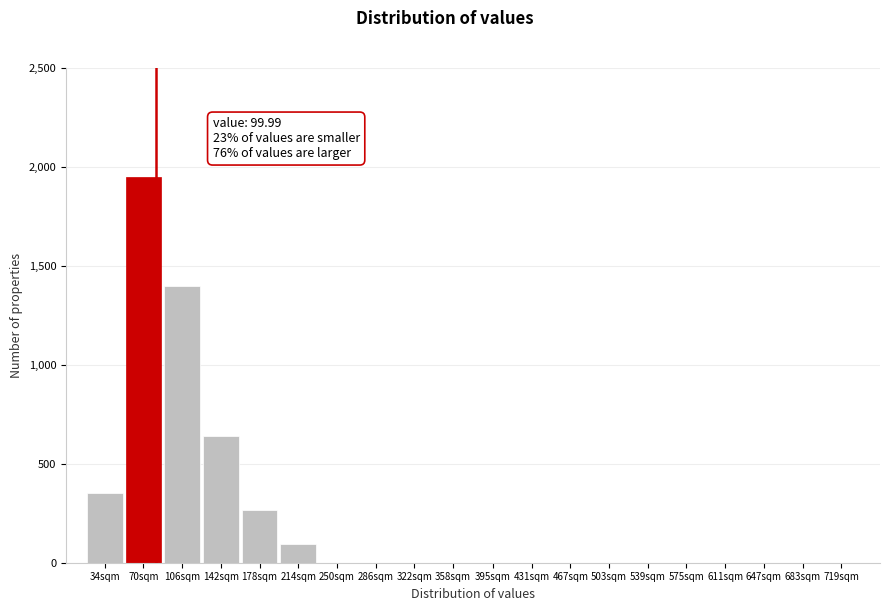

Reading left to right, what are all the values shown in this chart?

34sqm=350	70sqm=1950	106sqm=1400	142sqm=640	178sqm=265	214sqm=95	250sqm=0	286sqm=0	322sqm=0	358sqm=0	395sqm=0	431sqm=0	467sqm=0	503sqm=0	539sqm=0	575sqm=0	611sqm=0	647sqm=0	683sqm=0	719sqm=0